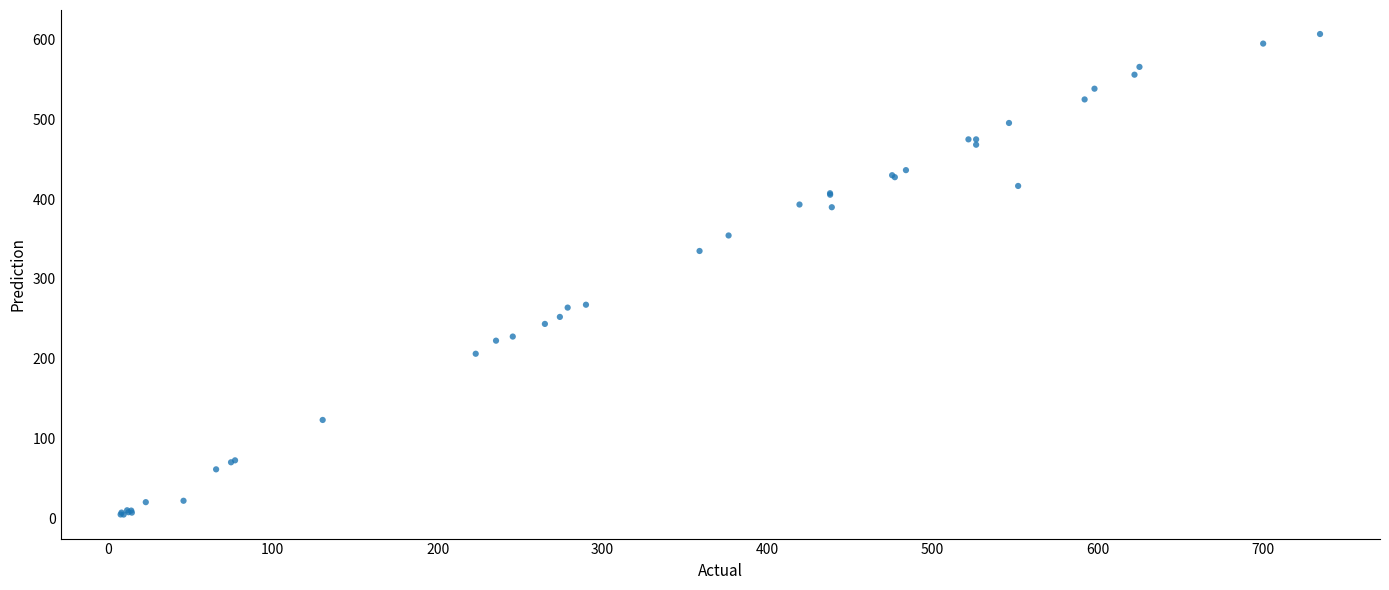

What Y value in the scatter plot is closest to 305?

335.1